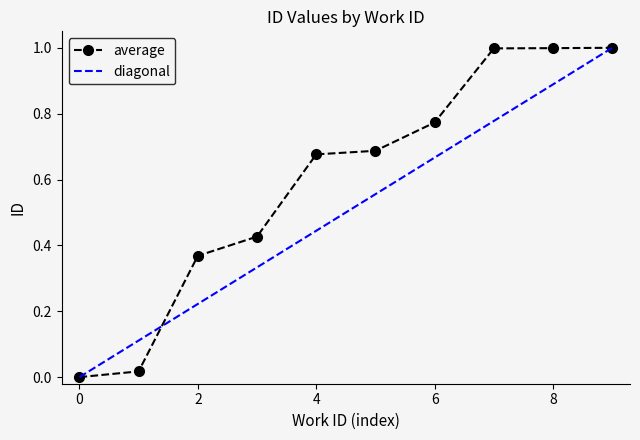

True or false: the data has more than 0 interior local peaks.

False